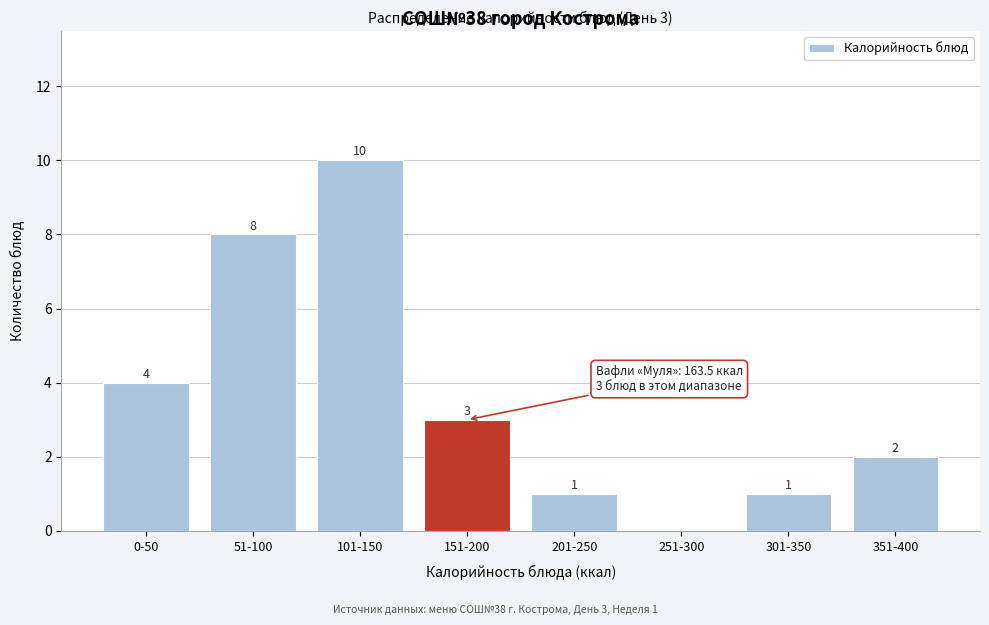

Reading right to left, extract all data points from this chart.

351-400=2	301-350=1	251-300=0	201-250=1	151-200=3	101-150=10	51-100=8	0-50=4